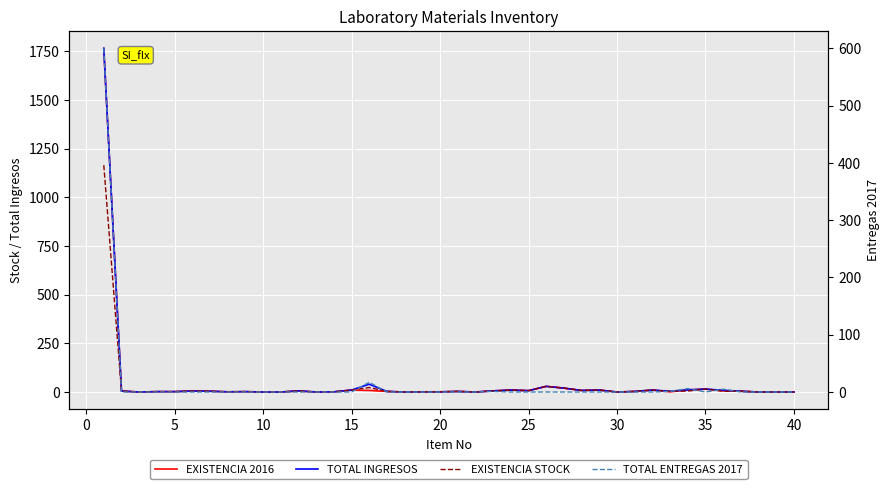

The value of TOTAL INGRESOS at 18 is 0.5. True or false?

False